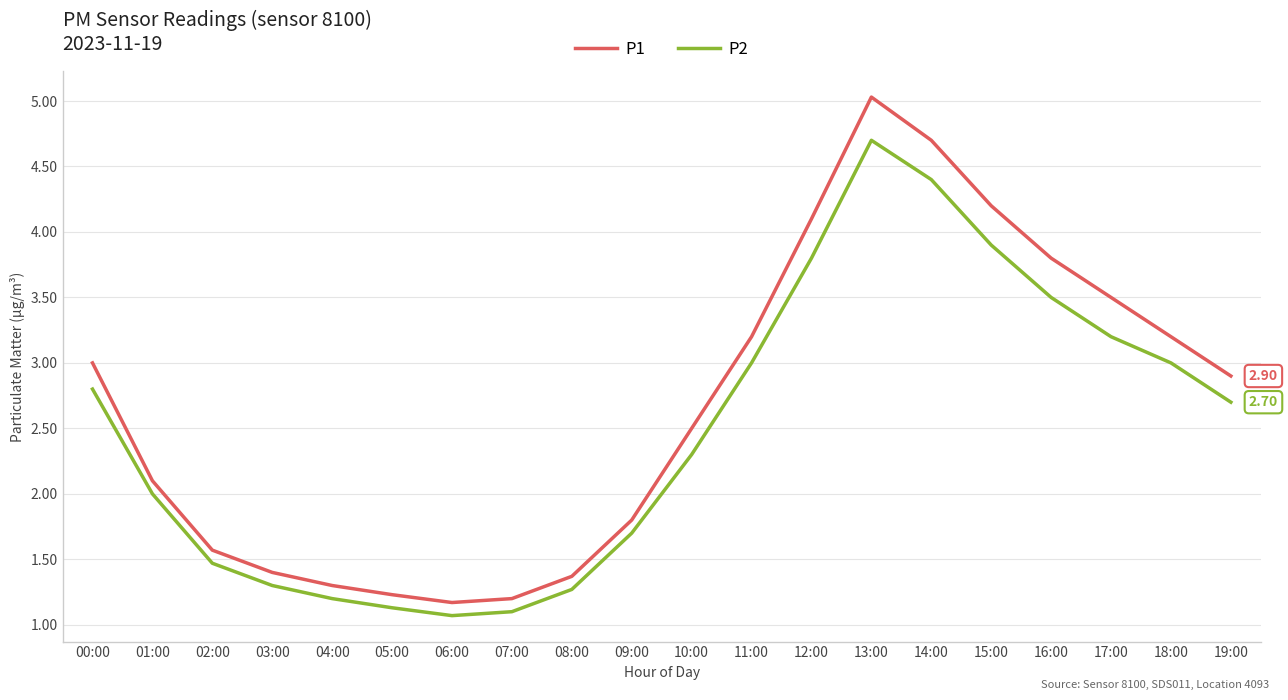

True or false: P2 and P1 intersect in this chart.

False